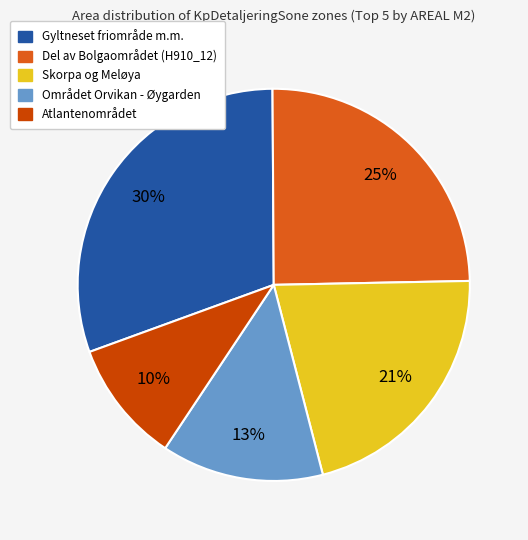

Which slice is the largest?

Gyltneset friområde m.m.